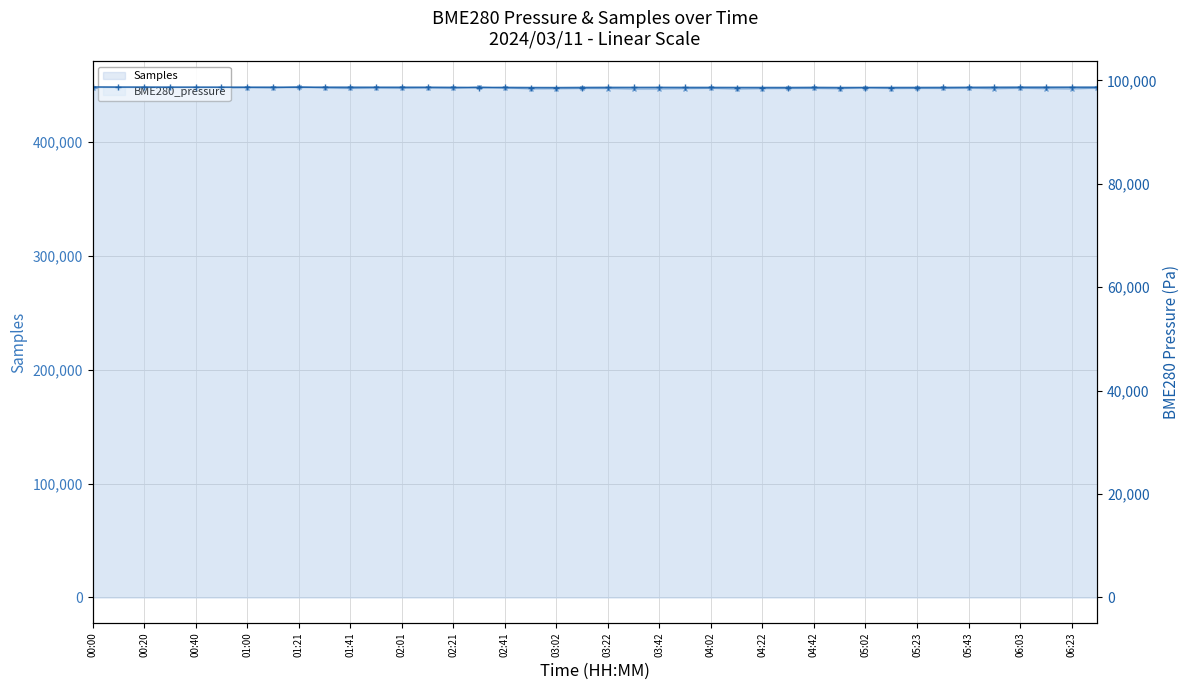

What is the lowest value of the Samples series?

446590.0